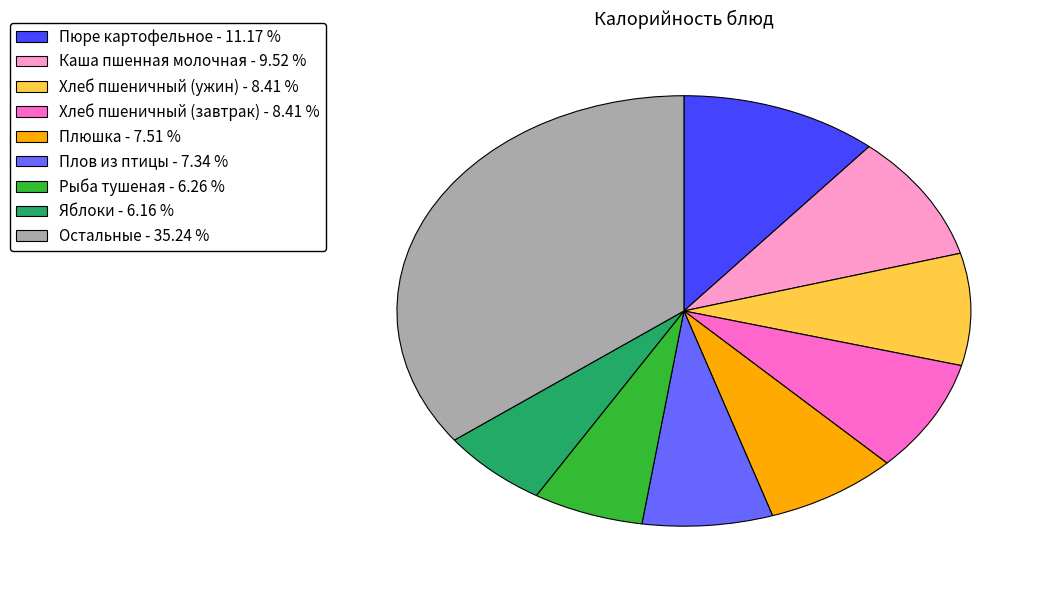

Does Остальные - 35.24 % account for over 50% of the chart?

No